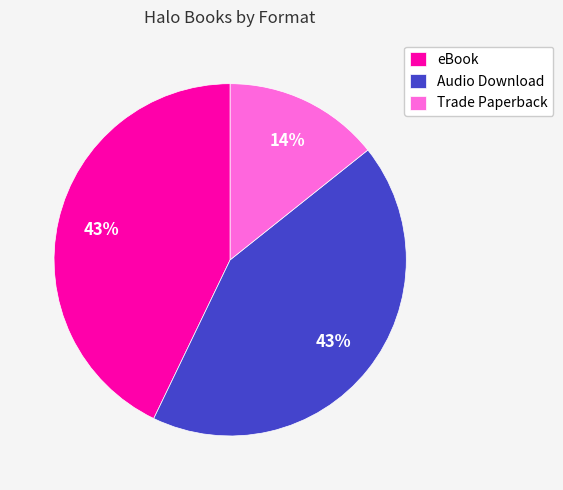

Which category has the smallest portion of the pie?

Trade Paperback